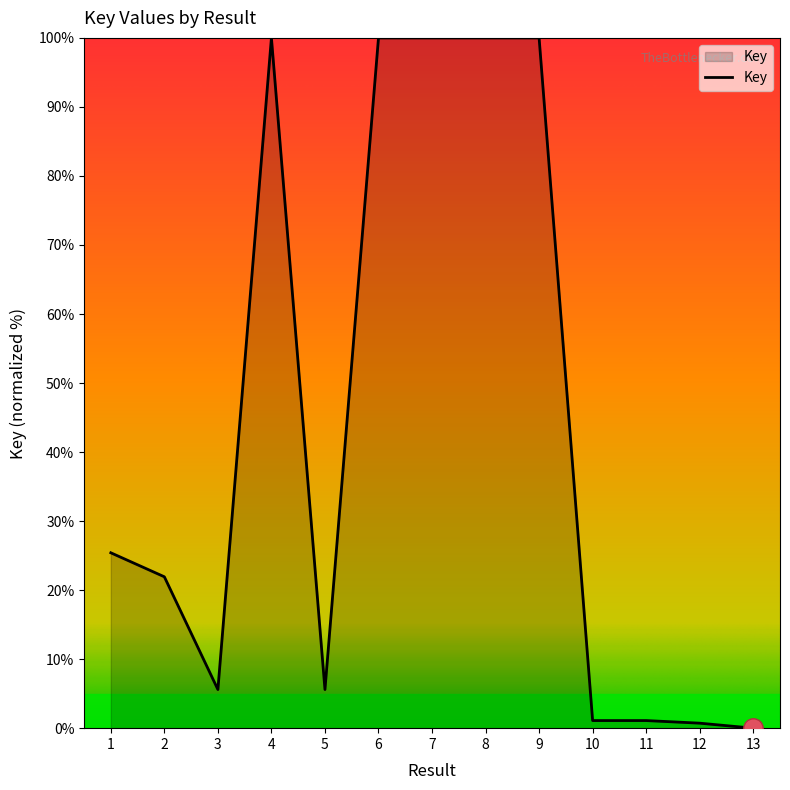

How many values are below 21?

6